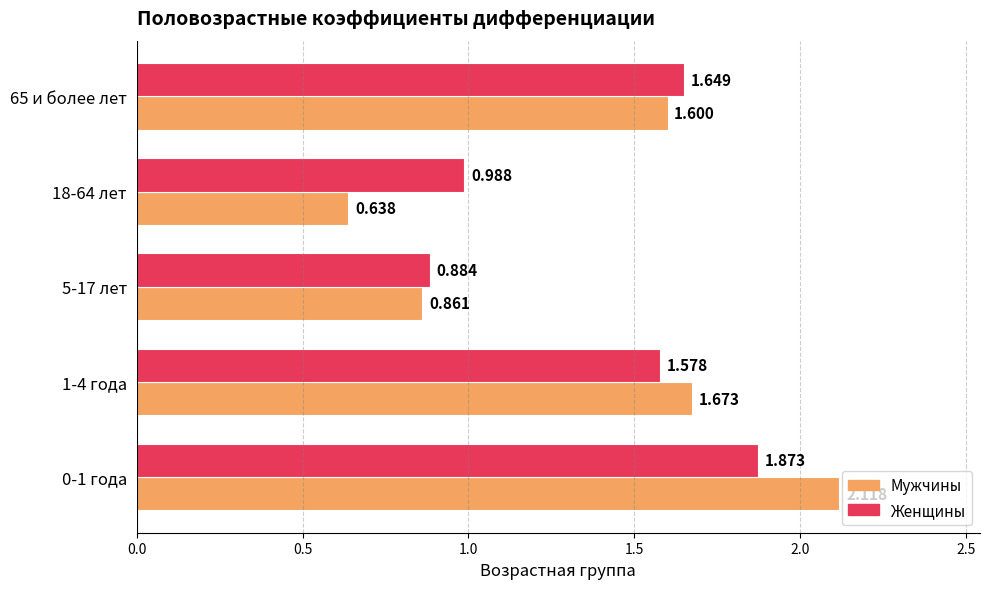

How many distinct data groups are displayed?

2